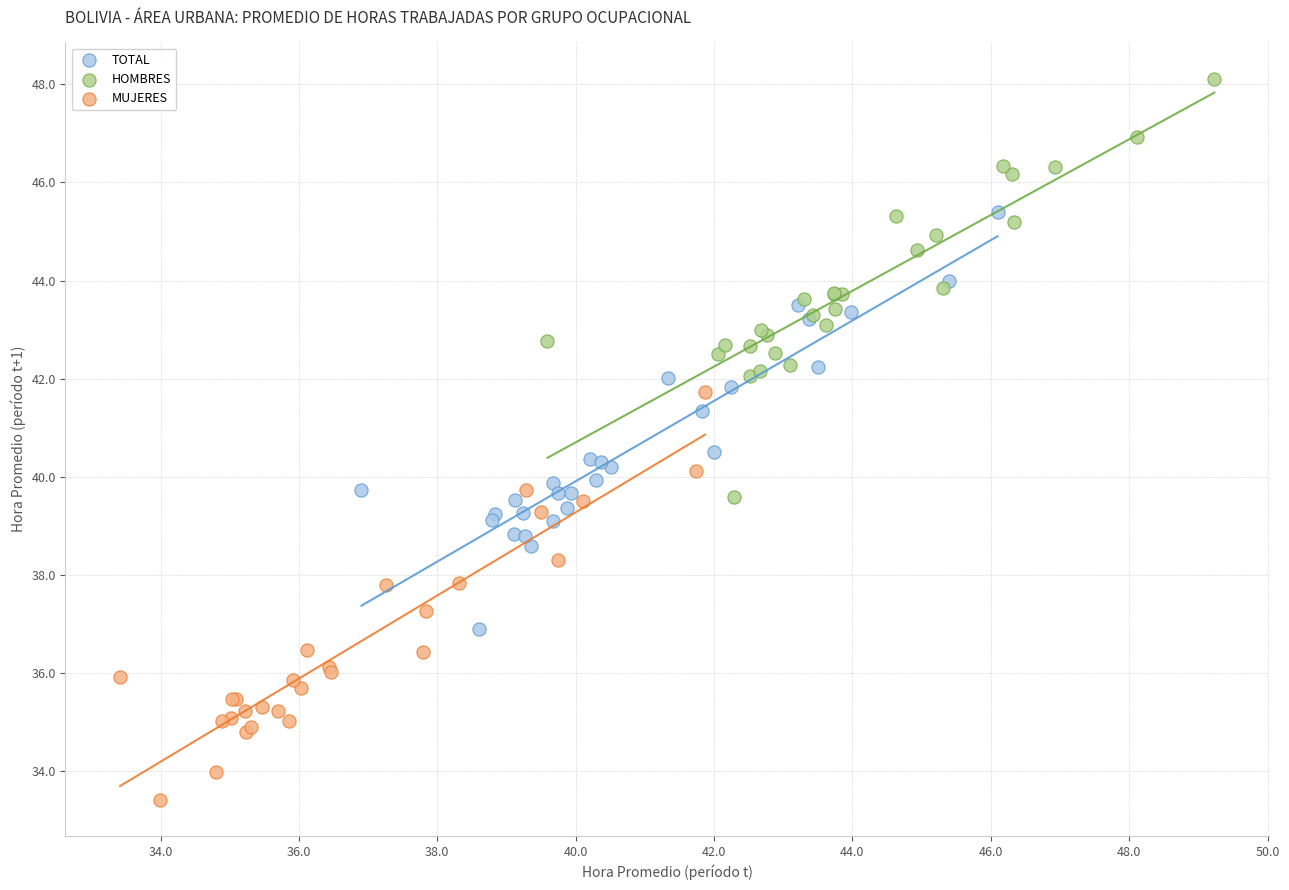

Which series contains the lowest Y value?

MUJERES